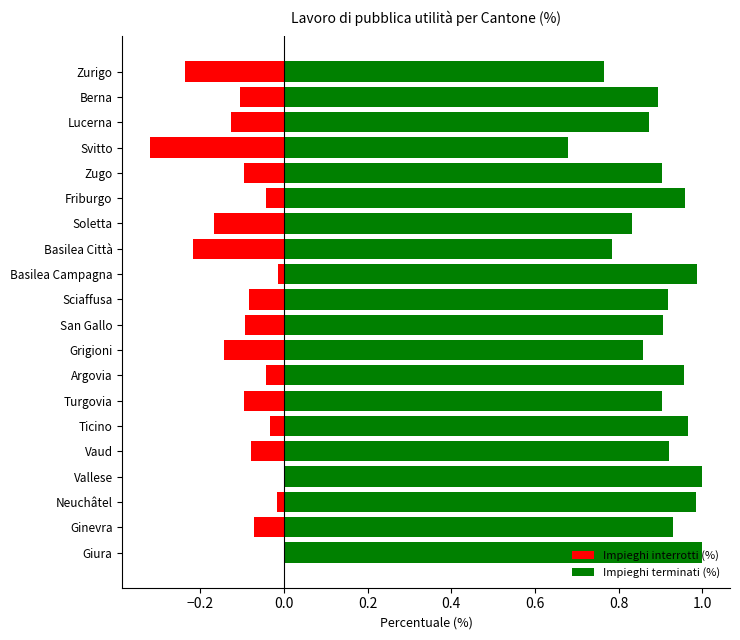

What is the average value of the Impieghi terminati (%) series?

0.9